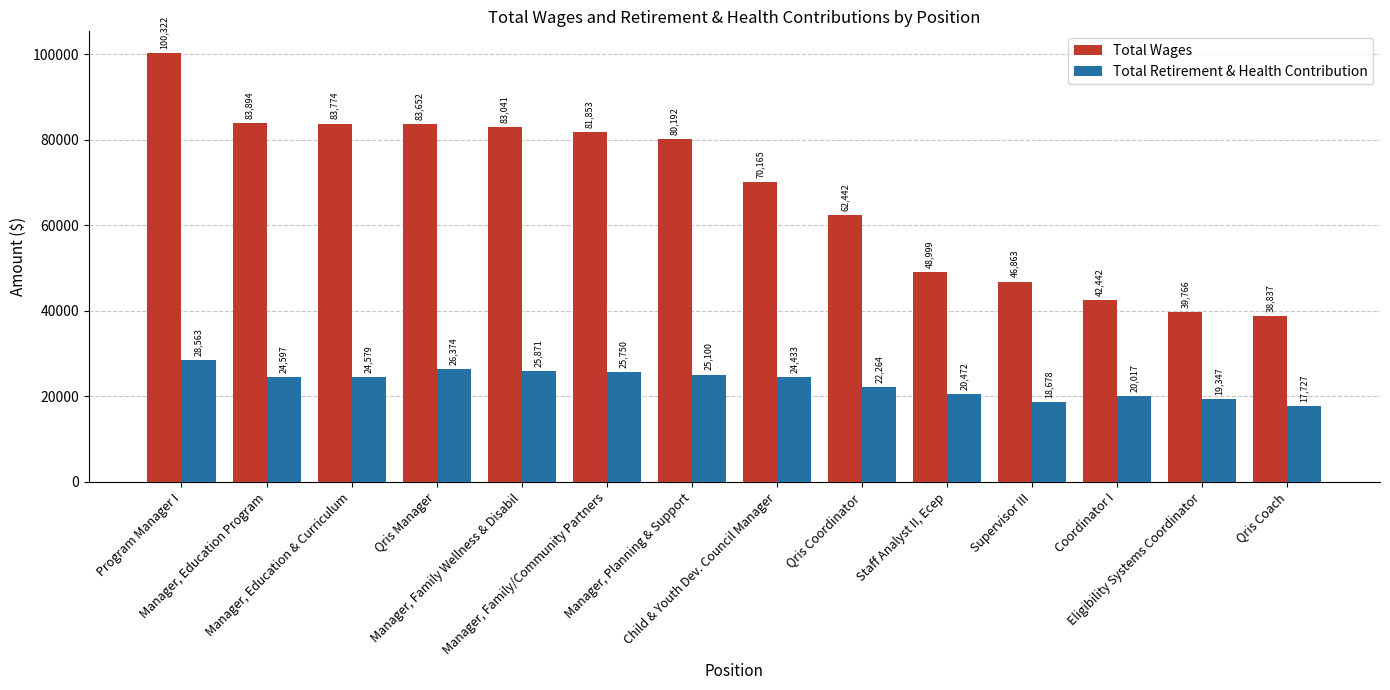

At how many categories does at least one series exceed 75322?

7